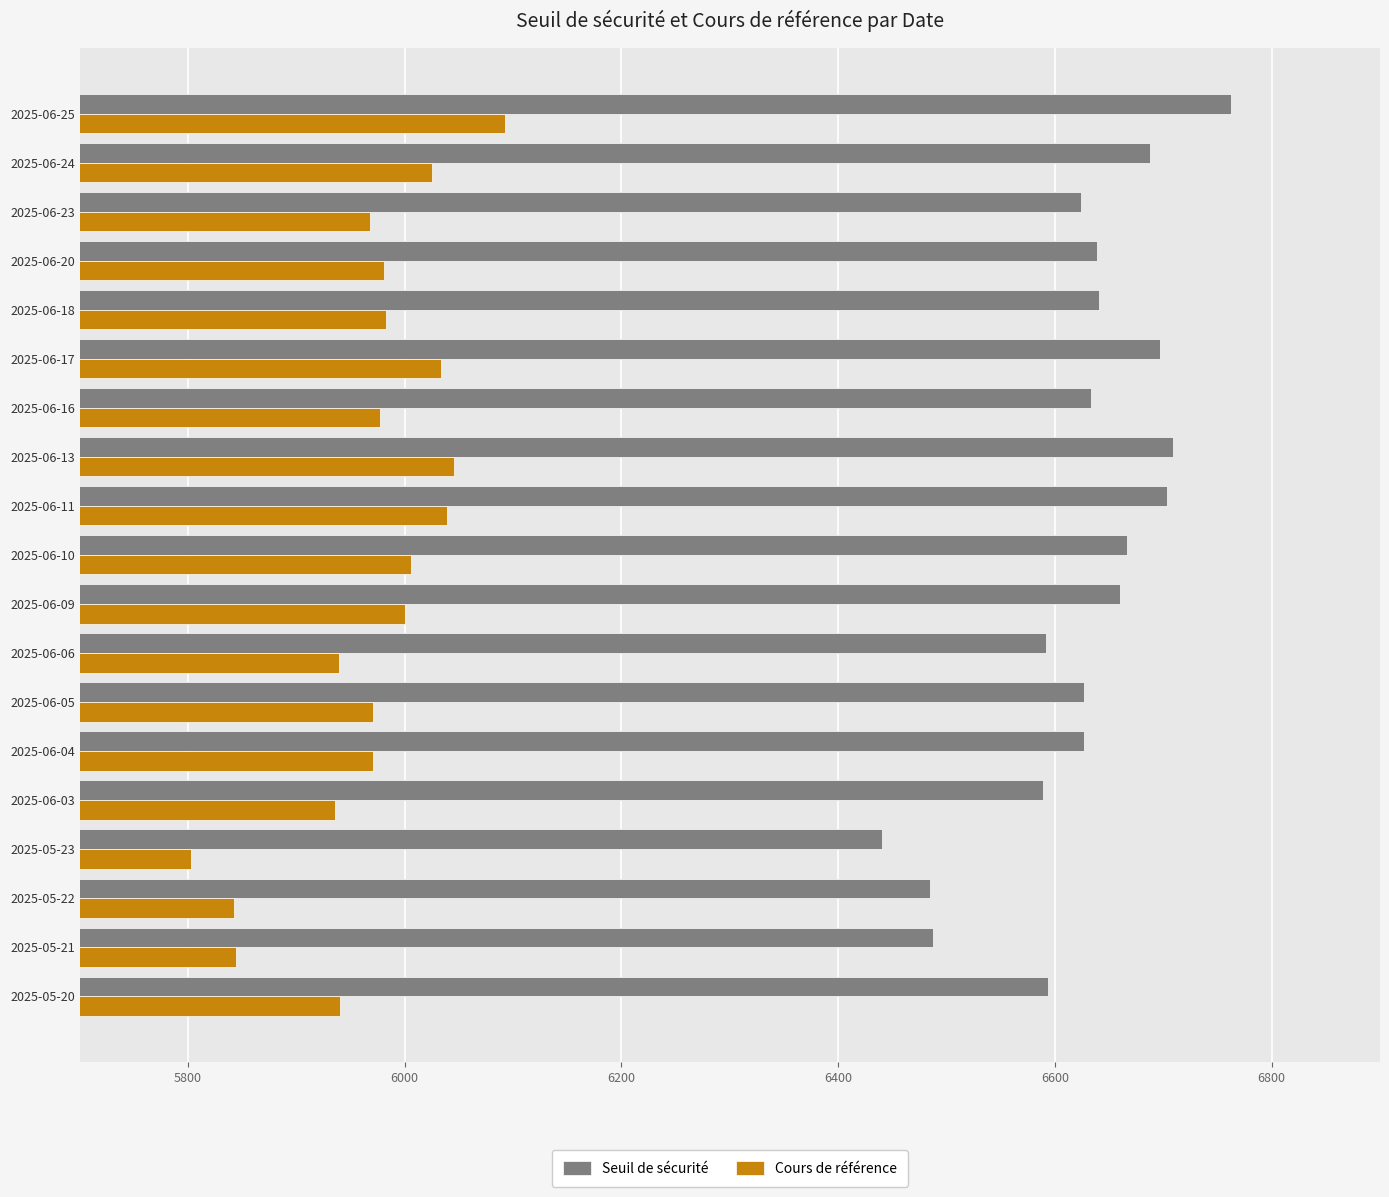

Which series has the widest spread of values?

Seuil de sécurité